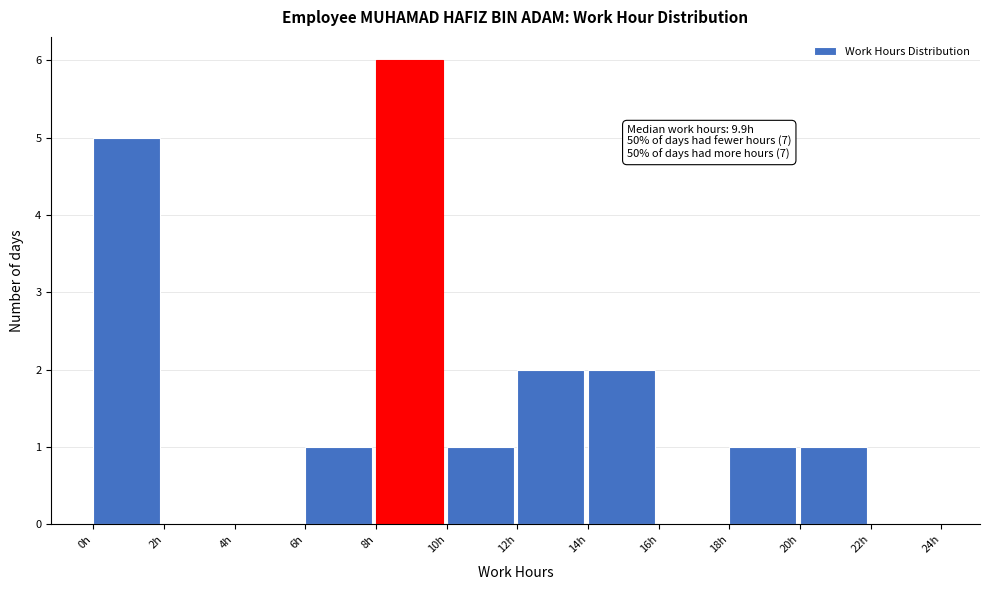

Which range on the x-axis has the tallest bar?

8 to 10